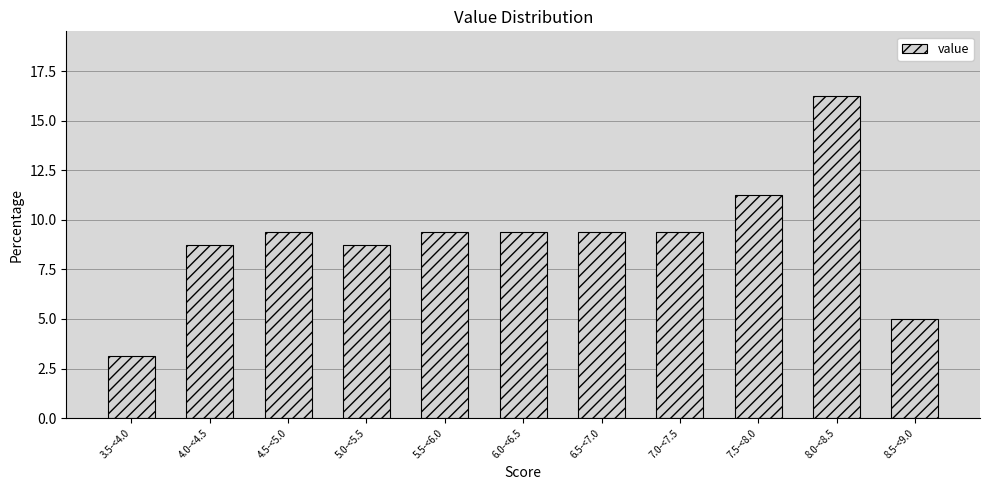

The value at 8.0-<8.5 is 16.2. True or false?

True